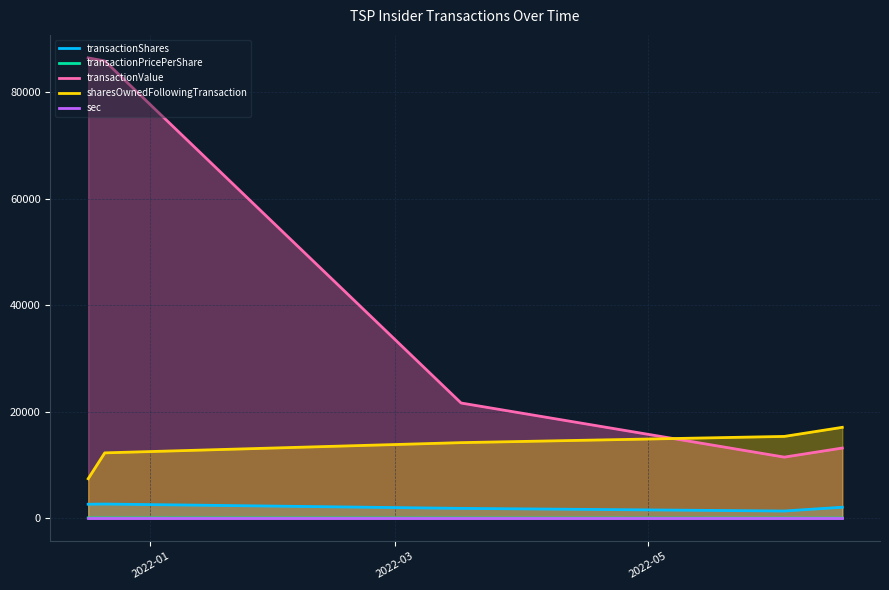

What is the difference between the maximum and second lowest values in the transactionShares series?

814.0